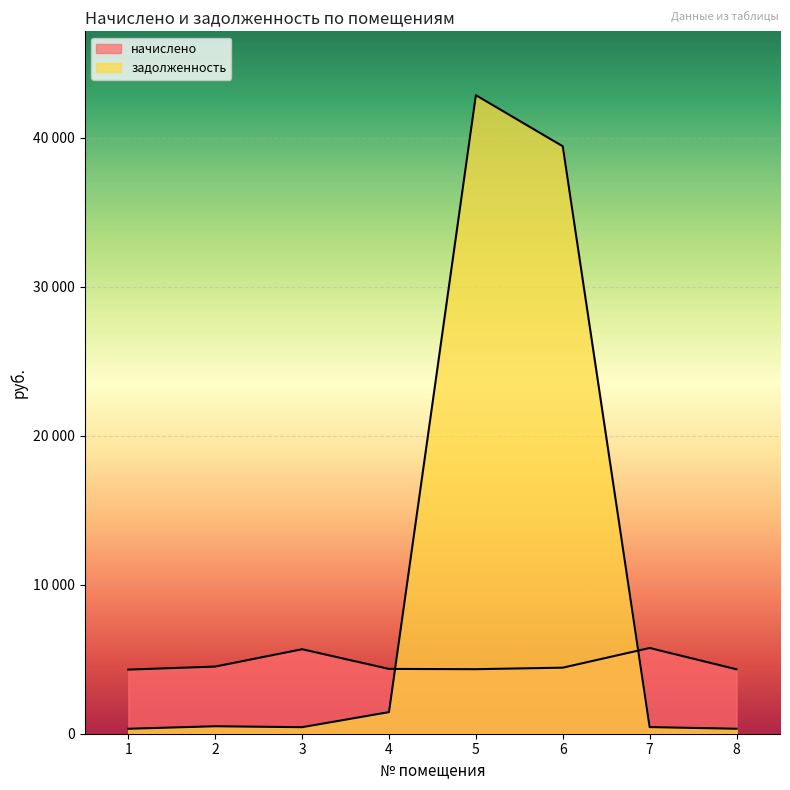

Which series changed the most between 1 and 2?

начислено